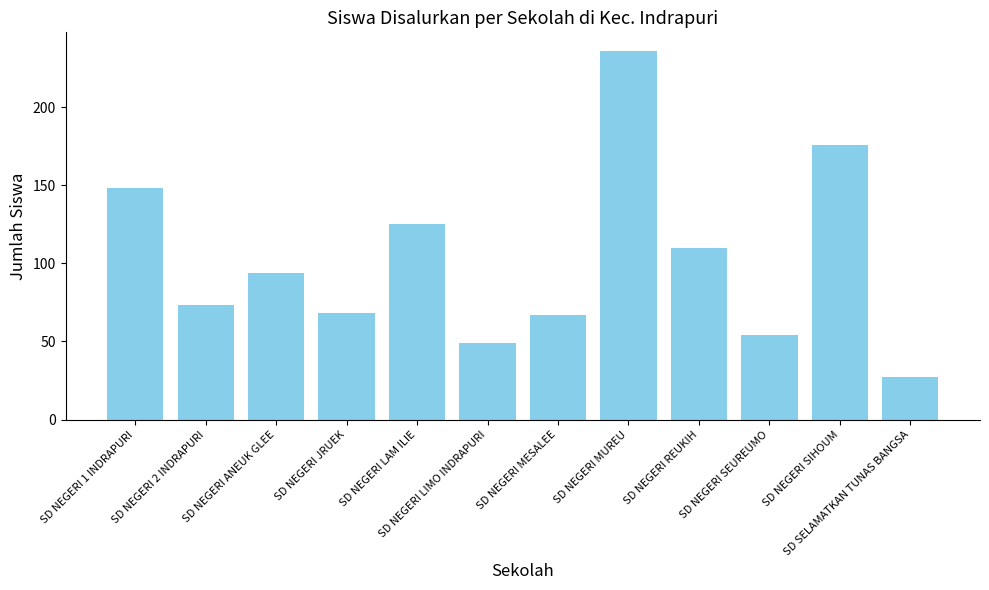

What is the change in value from SD NEGERI LIMO INDRAPURI to SD NEGERI REUKIH?

+61